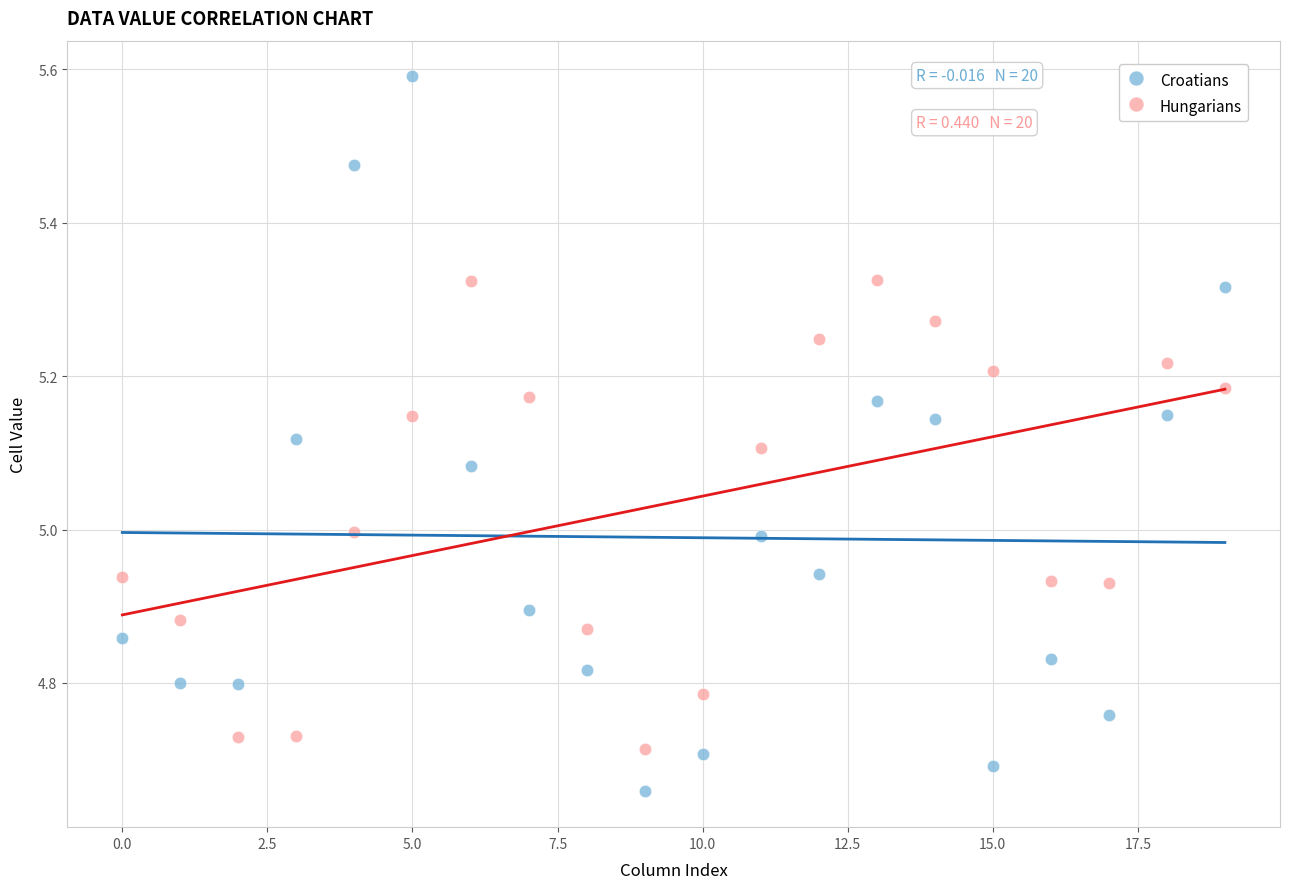

Across all data points, what is the range of Y values (max minus min)?

0.9